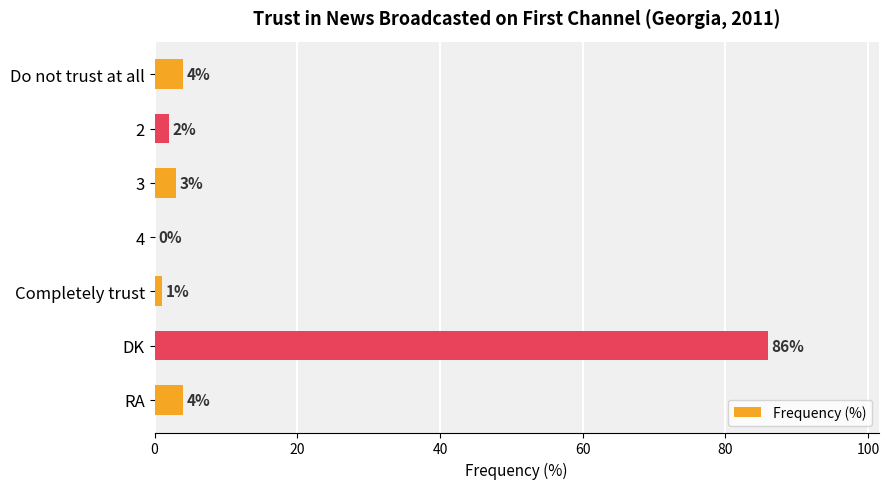

What is the change in value from Completely trust to RA?

+3